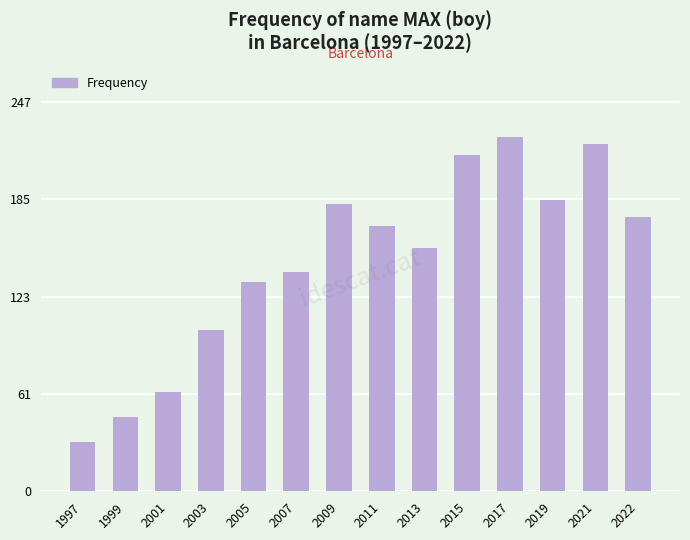

The value at 2009 is 182. True or false?

True